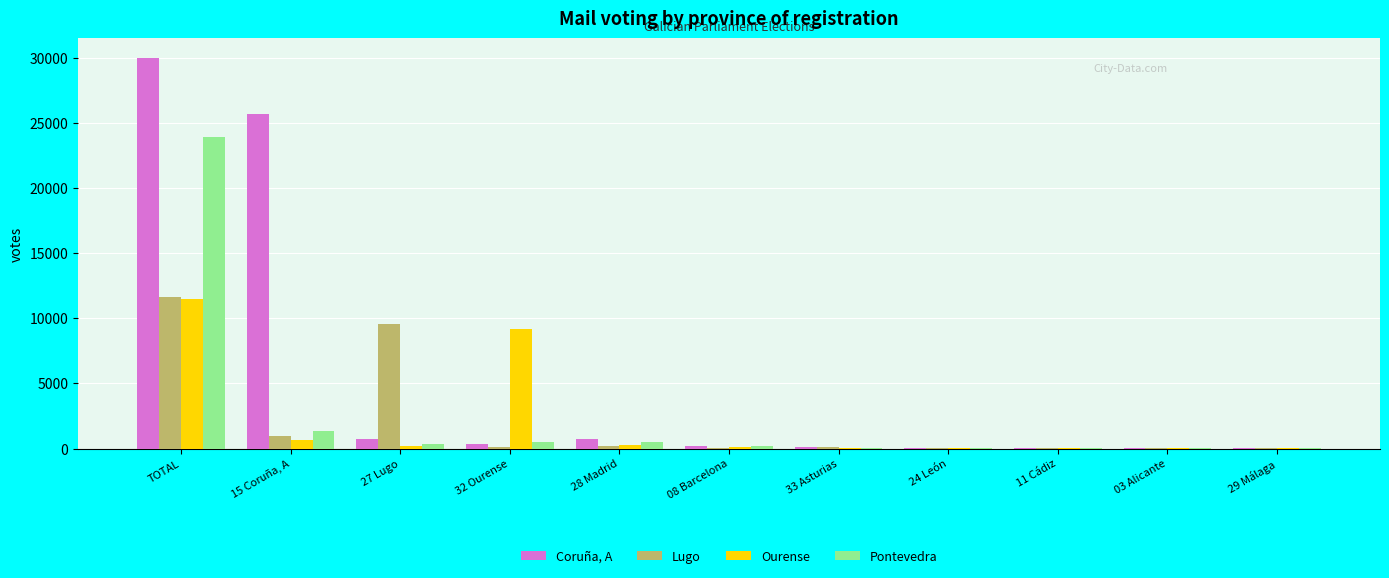

What are all the series names shown in the legend?

Coruña, A, Lugo, Ourense, Pontevedra